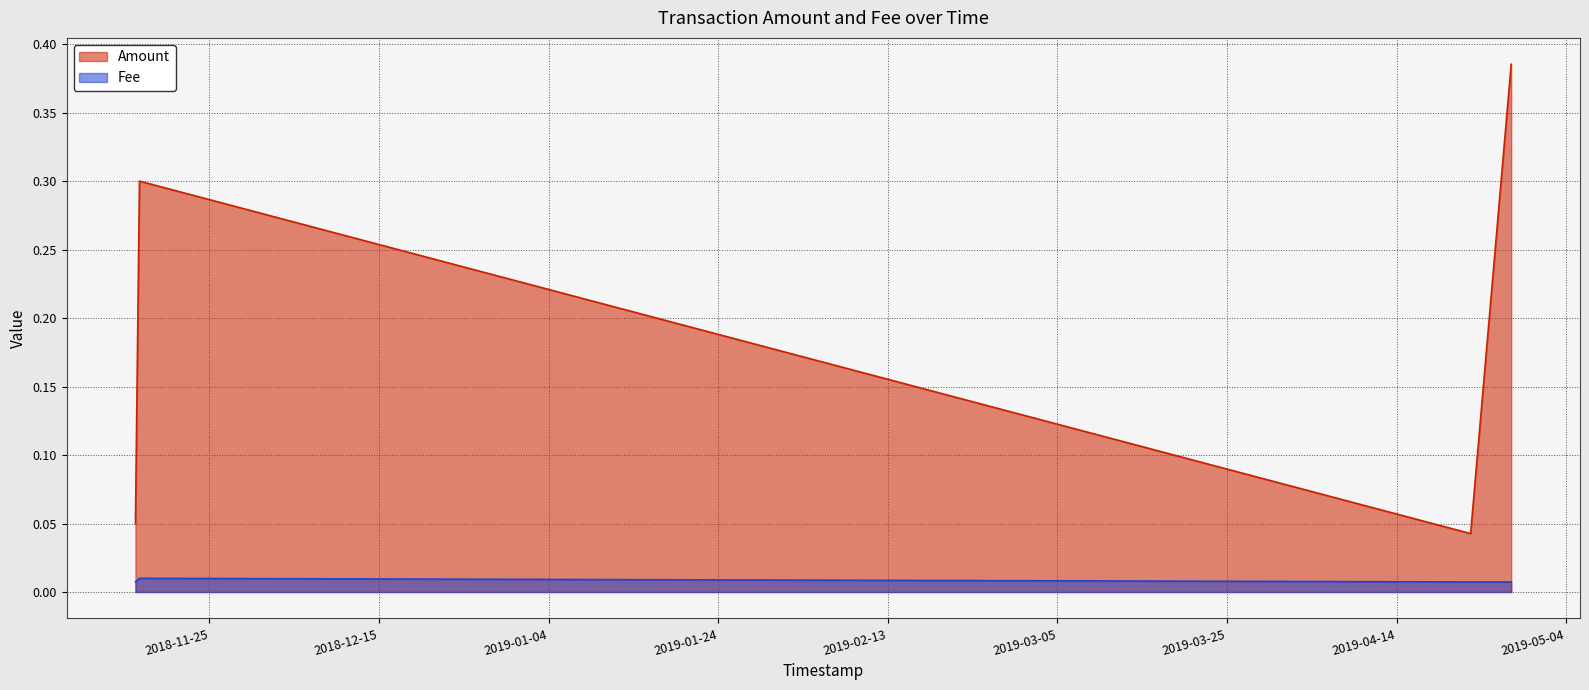

Is it true that Fee equals 0.0 at 2019-04-22 17:39:47?

True